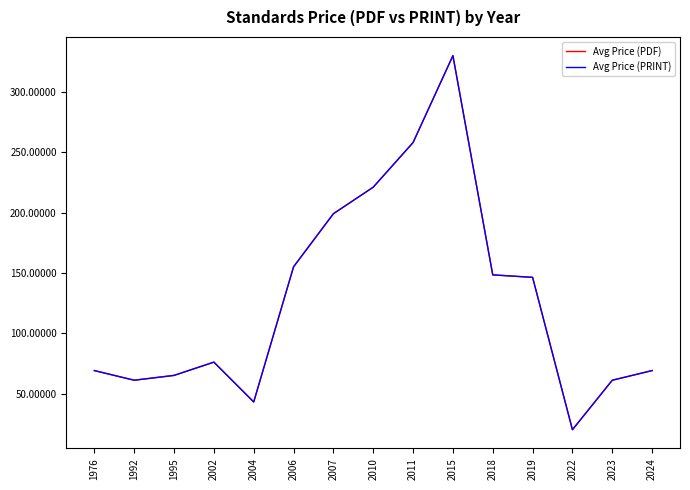

At which category does Avg Price (PDF) reach its first local valley?

1992